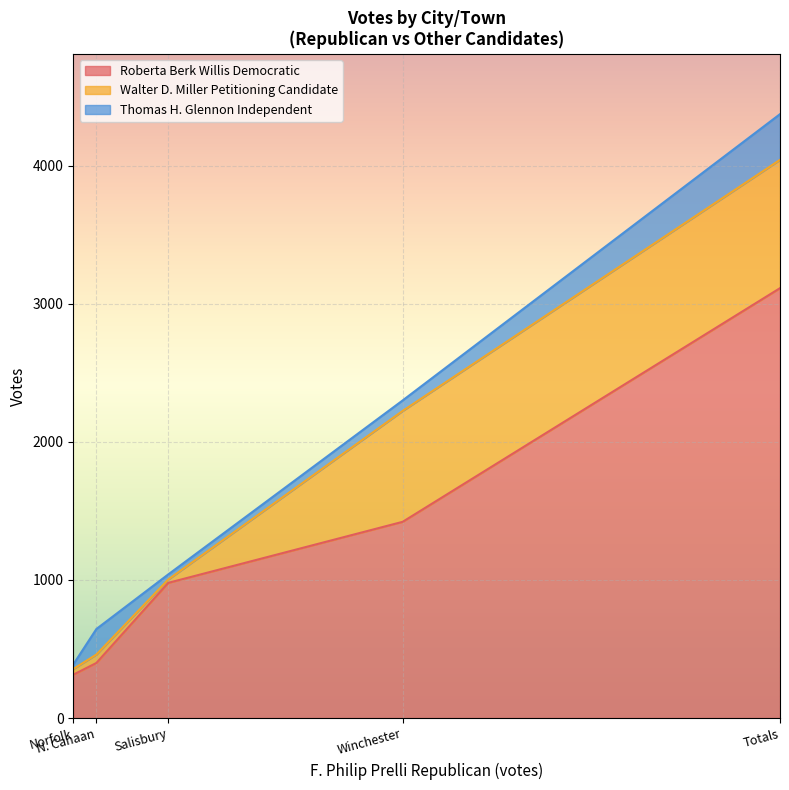

Rank the series by their average value, from lowest to highest.

Thomas H. Glennon Independent, Walter D. Miller Petitioning Candidate, Roberta Berk Willis Democratic